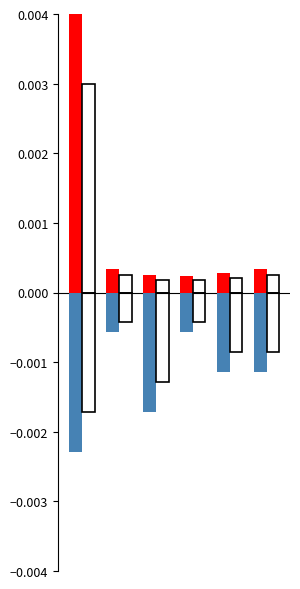

Does the chart contain stacked bars?

No